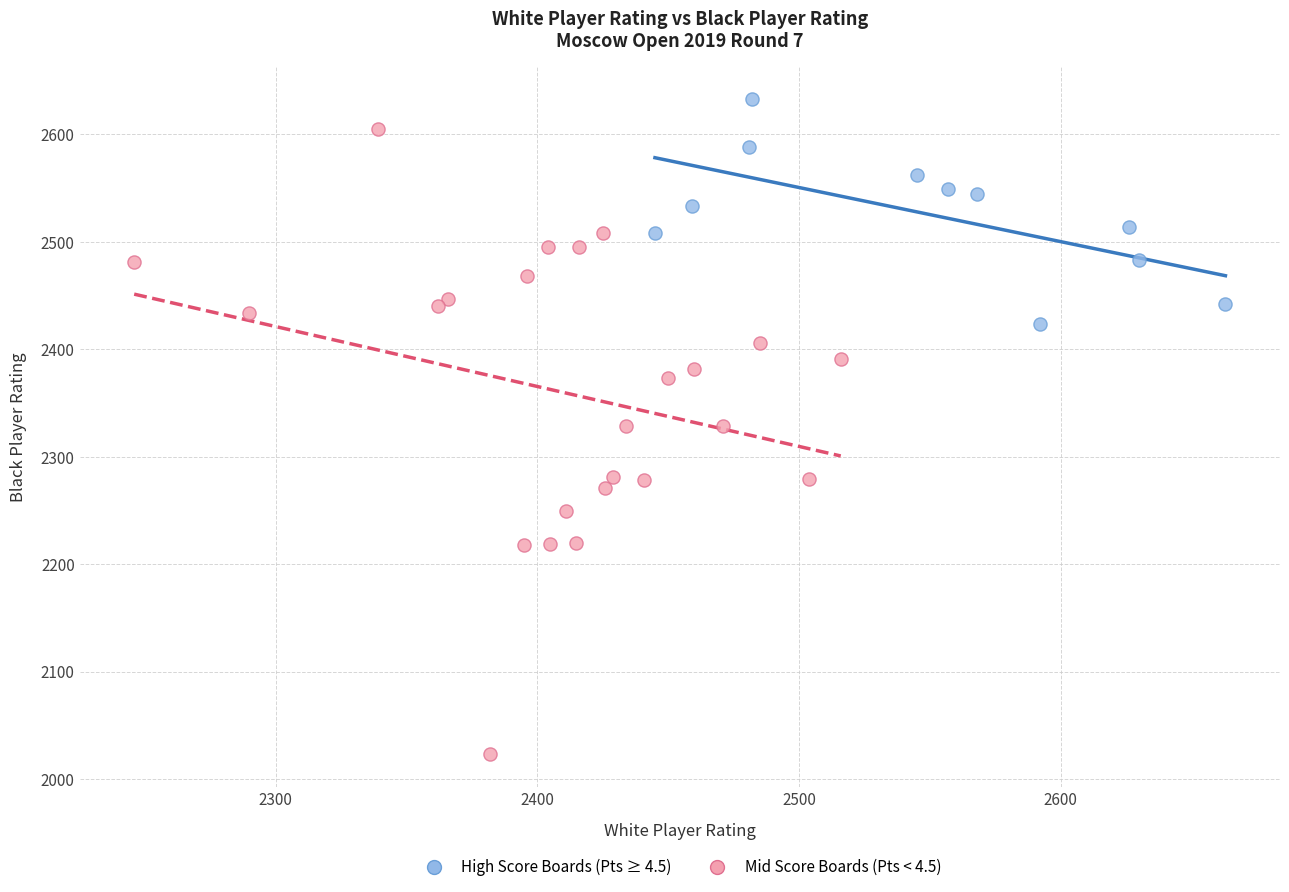

Which series has the widest spread of Y values?

Mid Score Boards (Pts < 4.5)